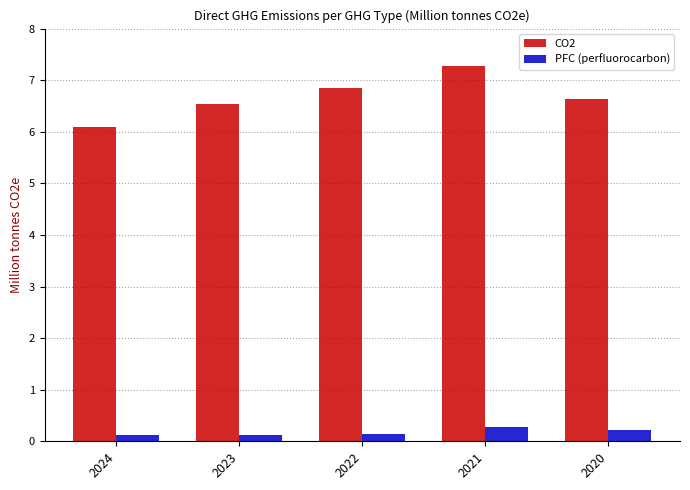

The value of CO2 at 2021 is 7.3. True or false?

True